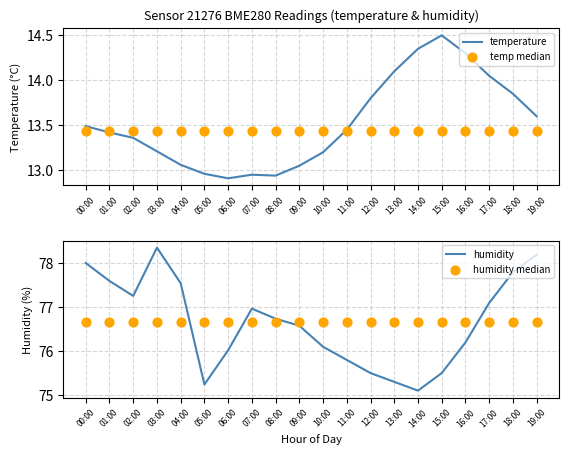

Which series reaches the minimum Y coordinate?

temperature